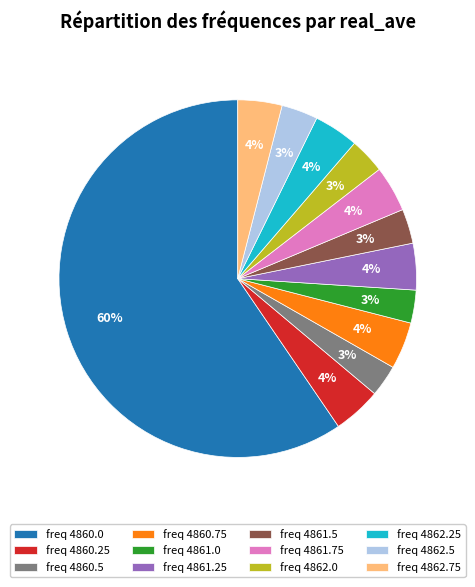

The freq 4862.5 slice represents 3% of the pie. True or false?

True